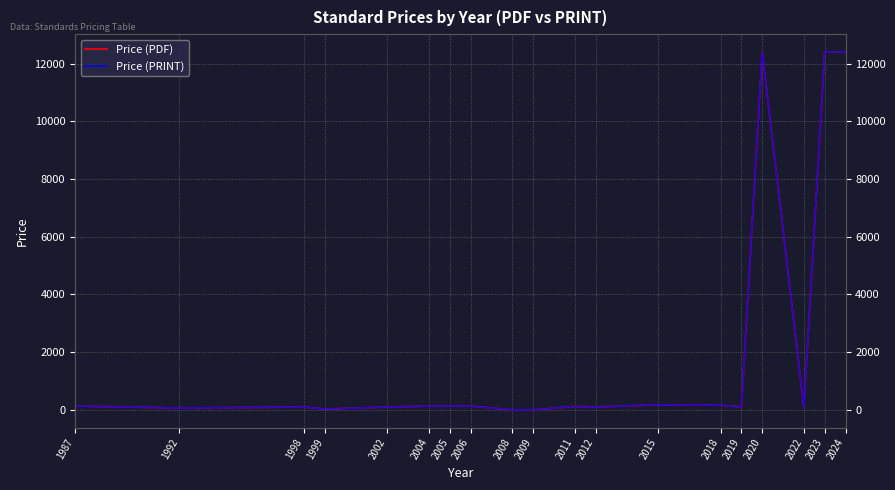

At how many categories does at least one series exceed 8031?

3